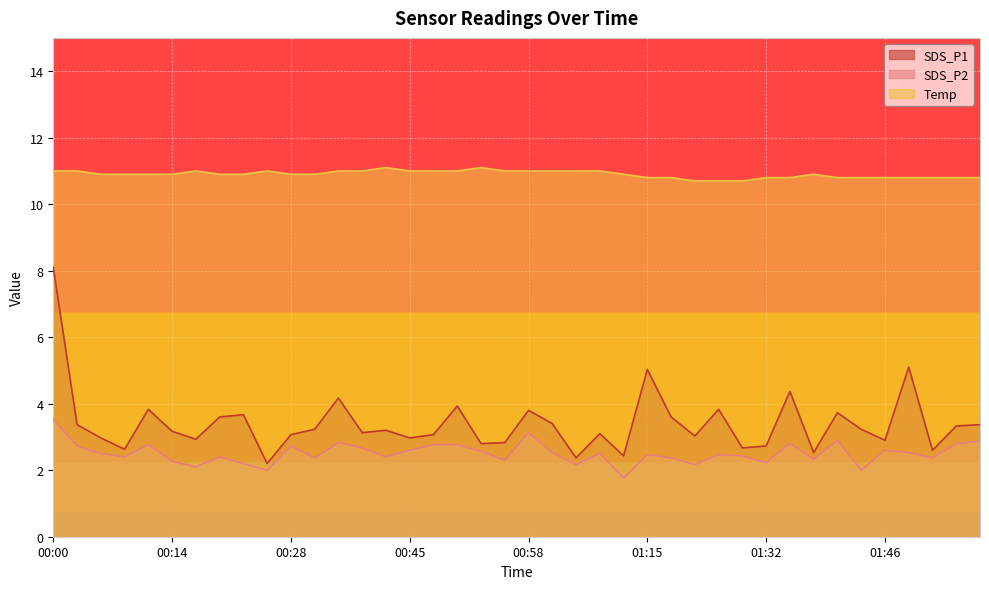

Which series has the largest total across all categories?

Temp